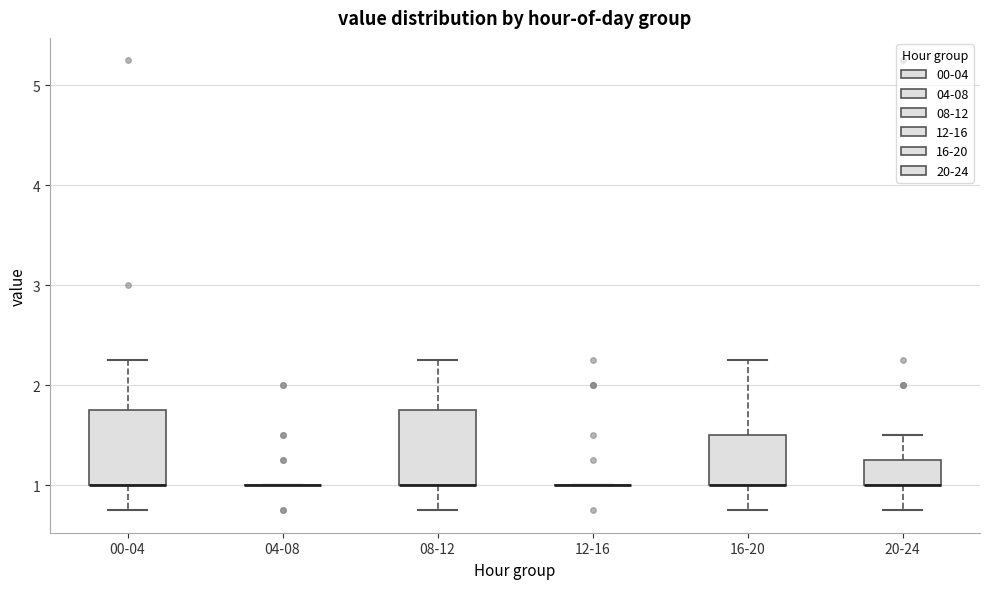

Reading left to right, read every box against the y-axis: the position of its median line, the range the box covers, and the ends of its whiskers. The values are not printed on the chart, so give them approximately, as read against the axis.

00-04: median 1.0 (drawn on the box's lower edge), box 1.0 to 1.8, whiskers 0.8 to 2.3
04-08: box collapsed to a line at 1.0, whiskers 1.0 to 1.0
08-12: median 1.0 (drawn on the box's lower edge), box 1.0 to 1.8, whiskers 0.8 to 2.3
12-16: box collapsed to a line at 1.0, whiskers 1.0 to 1.0
16-20: median 1.0 (drawn on the box's lower edge), box 1.0 to 1.5, whiskers 0.8 to 2.3
20-24: median 1.0 (drawn on the box's lower edge), box 1.0 to 1.3, whiskers 0.8 to 1.5